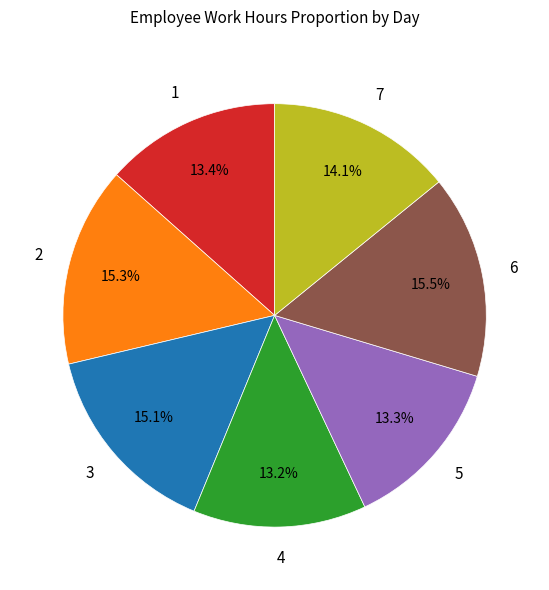

Does any single category account for the majority?

No